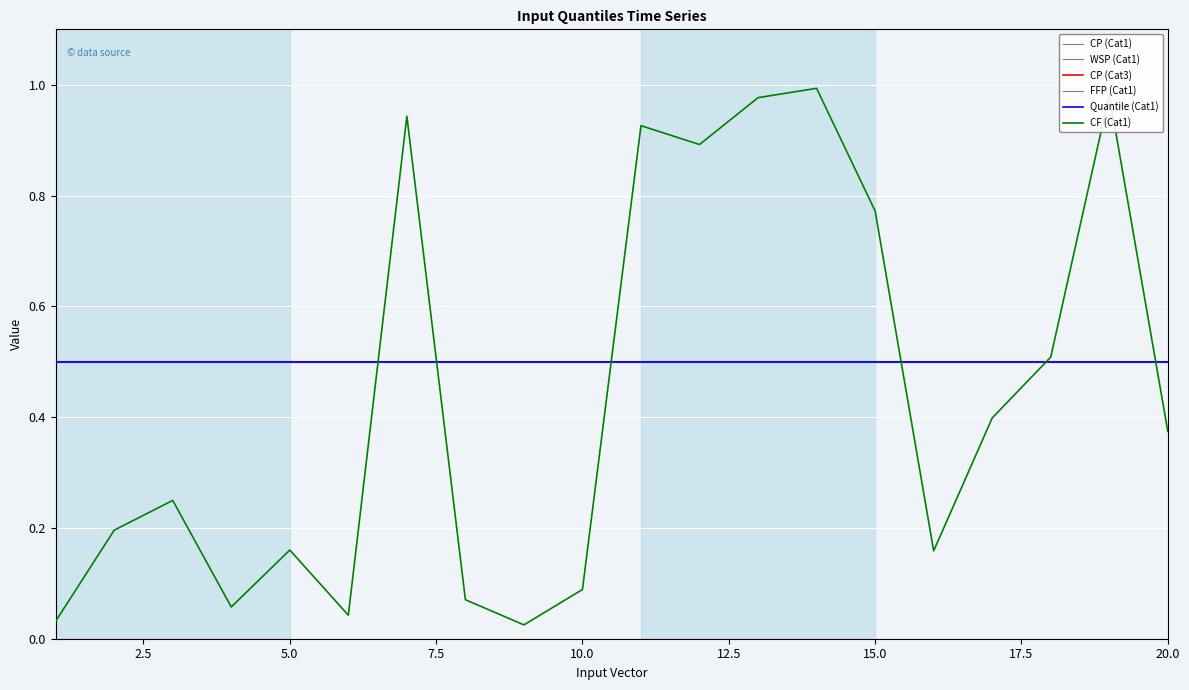

What is the difference between the second highest and minimum values in the CF (Cat1) series?

1.0